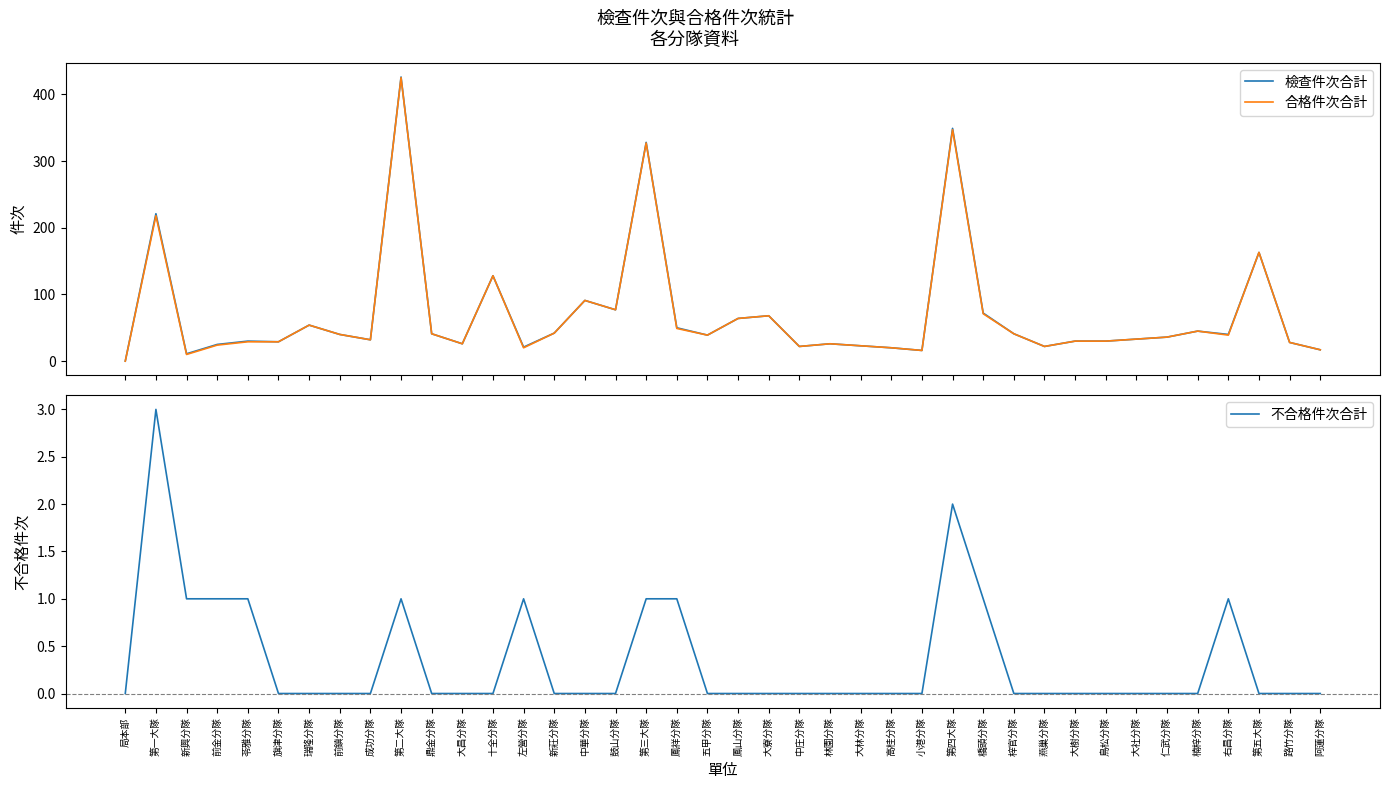

Which label corresponds to the smallest value in the chart?

局本部